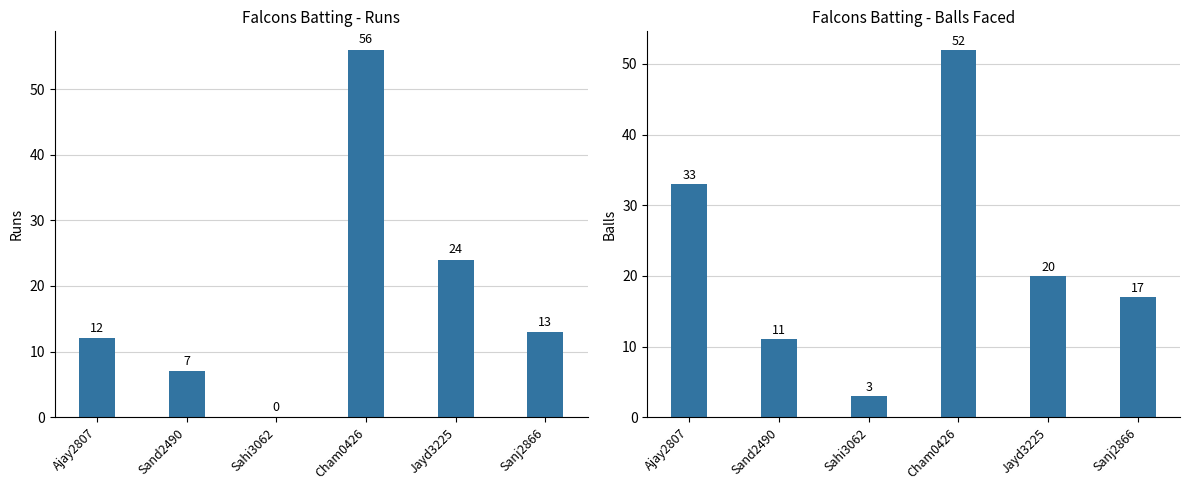

What is the minimum value for Balls?

3